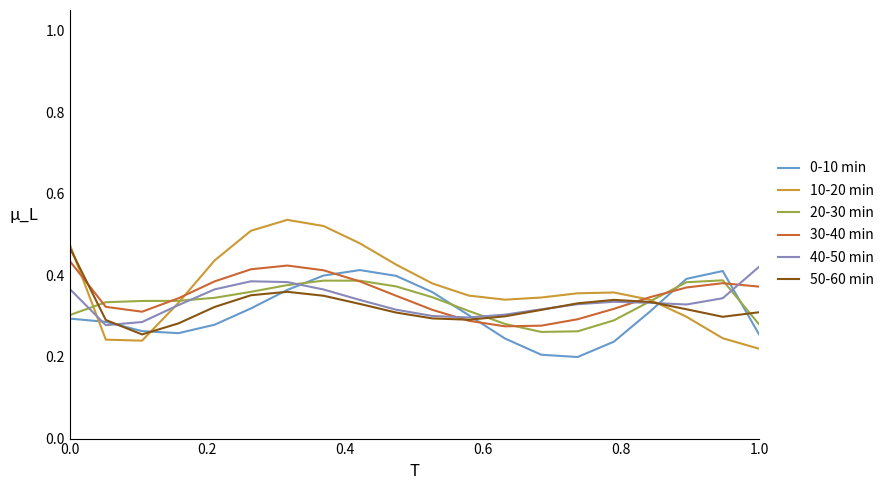

Which series has the largest range (max minus min)?

10-20 min